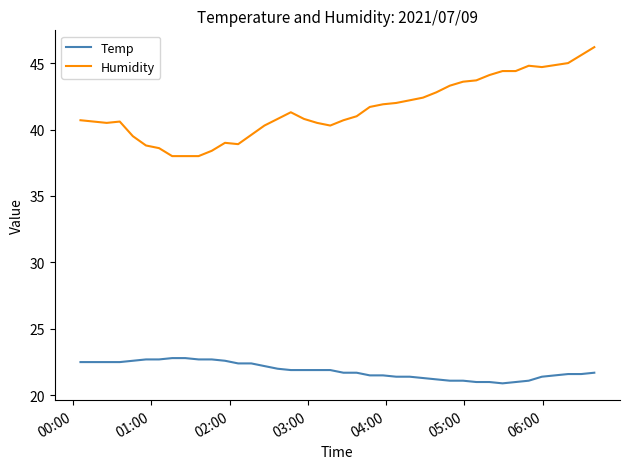

True or false: Humidity and Temp intersect in this chart.

False